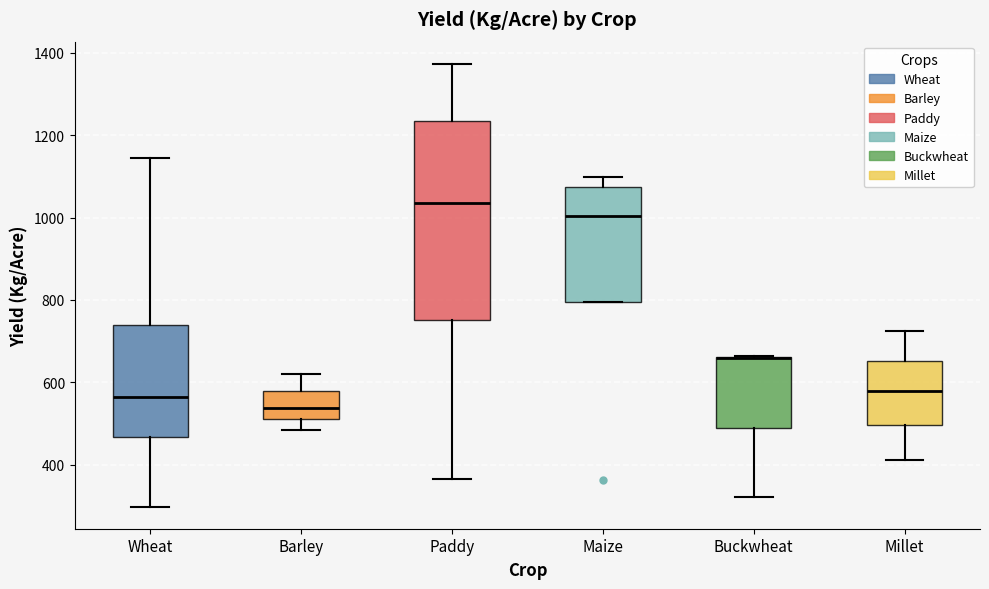

Reading left to right, read every box against the y-axis: the position of its median line, the range the box covers, and the ends of its whiskers. The values are not printed on the chart, so give them approximately, as read against the axis.

Wheat: median 560, box 460 to 740, whiskers 300 to 1140
Barley: median 540, box 520 to 580, whiskers 480 to 620
Paddy: median 1040, box 760 to 1240, whiskers 360 to 1380
Maize: median 1000, box 800 to 1080, whiskers 800 to 1100
Buckwheat: median 660 (drawn on the box's upper edge), box 480 to 660, whiskers 320 to 660
Millet: median 580, box 500 to 660, whiskers 420 to 720